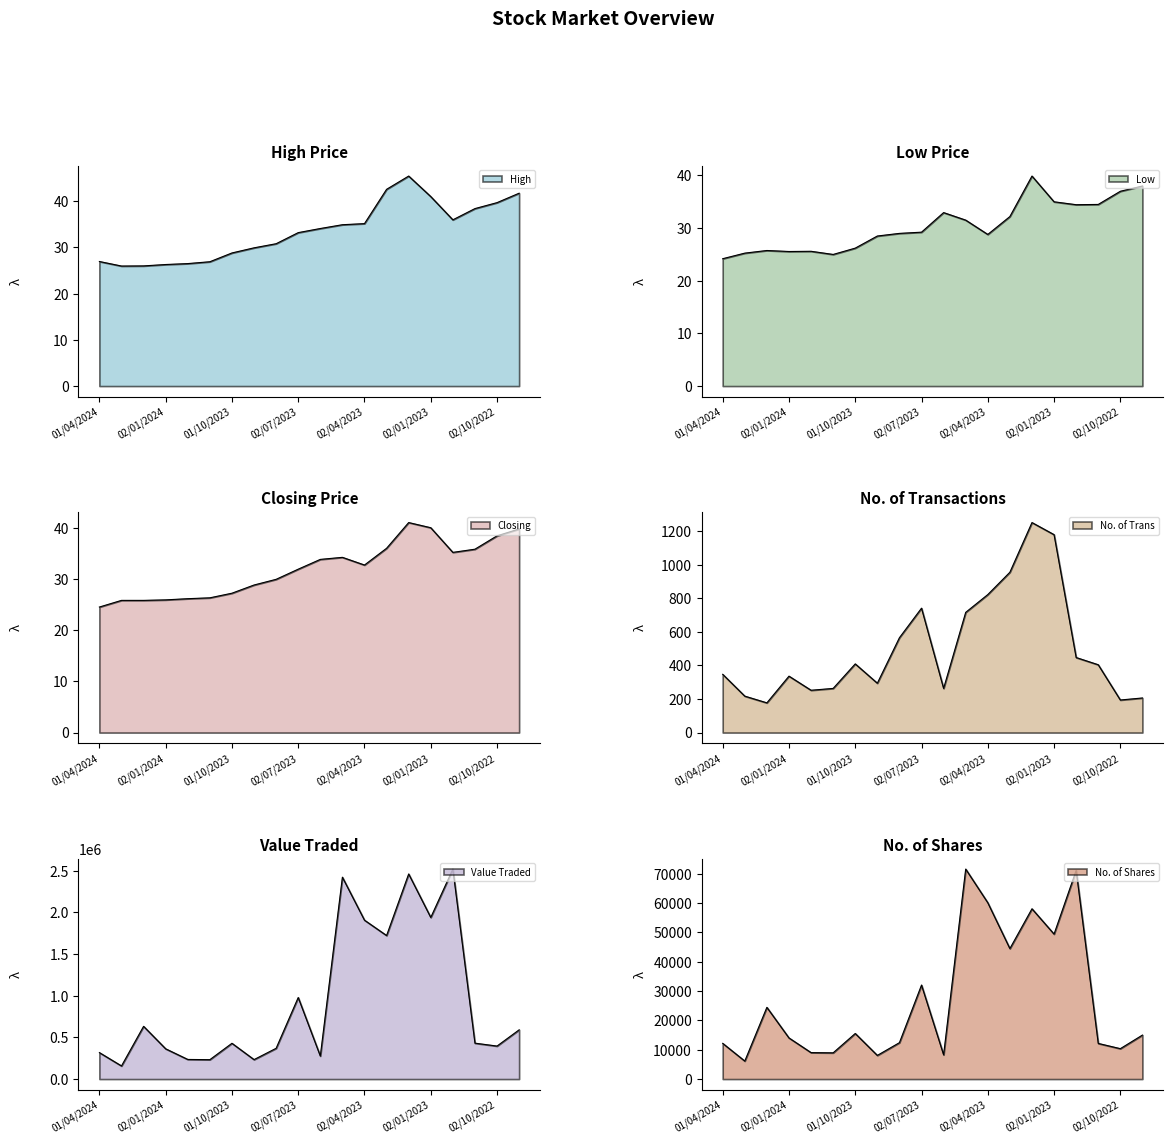

Reading right to left, list all the values displayed in this chart.

High: 41.7	39.7	38.4	36.0	41.0	45.4	42.6	35.1	34.9	34.1	33.2	30.8	29.9	28.8	26.9	26.5	26.3	26.0	26.0	26.9
Low: 38.0	37.0	34.5	34.5	35.0	39.9	32.2	28.8	31.5	33.0	29.2	29.0	28.5	26.2	25.0	25.6	25.6	25.8	25.2	24.2
Closing: 39.7	38.4	35.8	35.2	40.0	41.0	36.0	32.7	34.2	33.8	31.9	29.9	28.8	27.2	26.3	26.1	25.9	25.8	25.8	24.5
No. of Trans: 206.0	194.0	404.0	447.0	1179.0	1251.0	955.0	822.0	716.0	263.0	741.0	565.0	294.0	409.0	263.0	252.0	336.0	177.0	217.0	347.0
Value Traded: 590587.0	395916.0	430762.0	2519910.0	1939382.0	2461168.0	1722247.0	1906528.0	2422378.0	276521.0	978703.0	369043.0	233465.0	429175.0	232617.0	235433.0	362934.0	632658.0	157311.0	317493.0
No. of Shares: 14989.0	10359.0	12146.0	71113.0	49410.0	58037.0	44469.0	60101.0	71570.0	8262.0	32036.0	12402.0	8061.0	15532.0	8941.0	9012.0	14017.0	24442.0	6135.0	12171.0